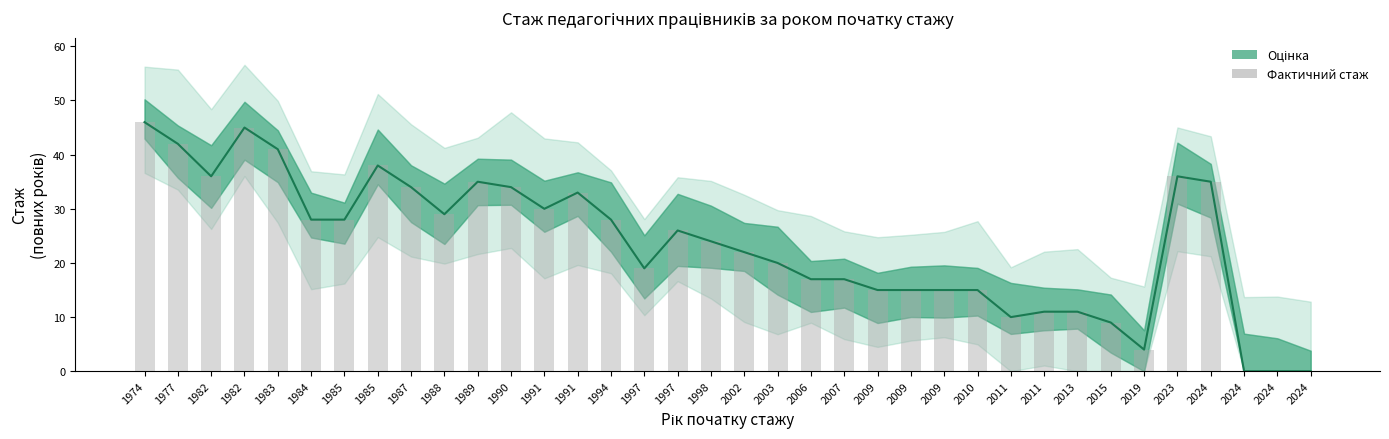

Are the bars horizontal?

No